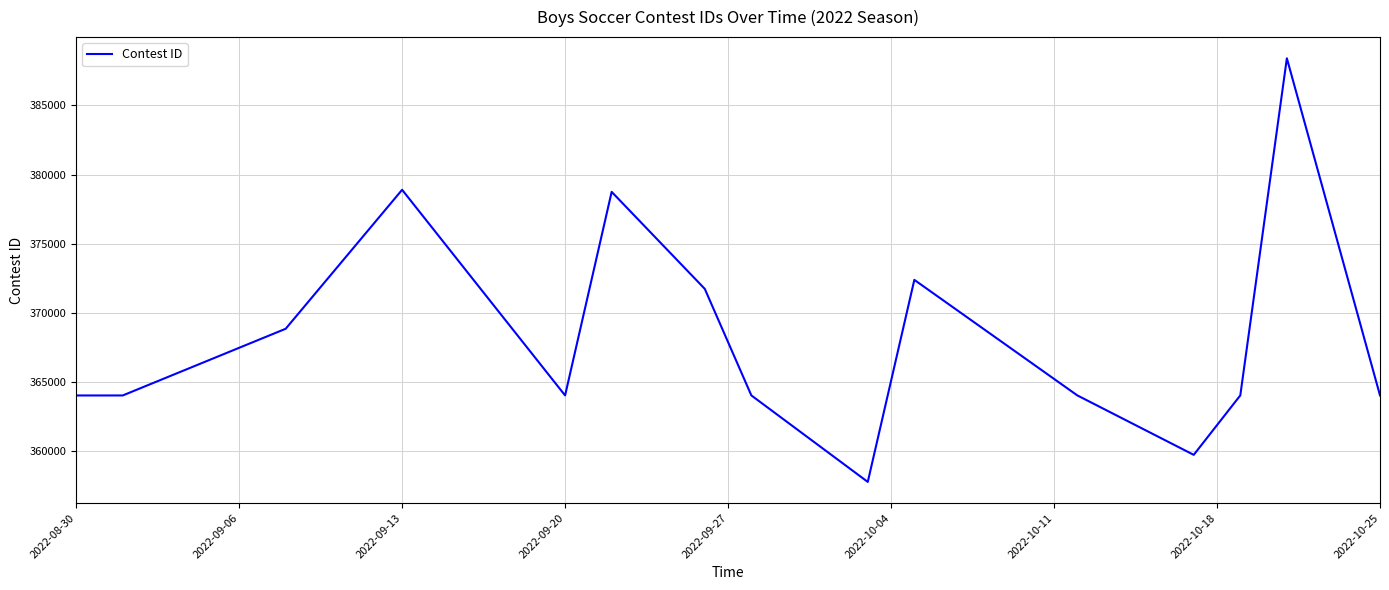

What is the difference between the maximum and minimum values?

30648